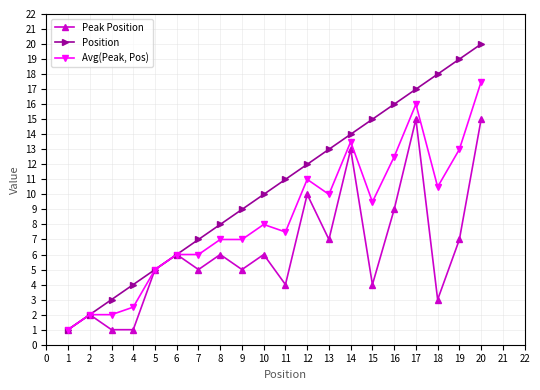

At which label is Avg(Peak, Pos) closest to 9?

15